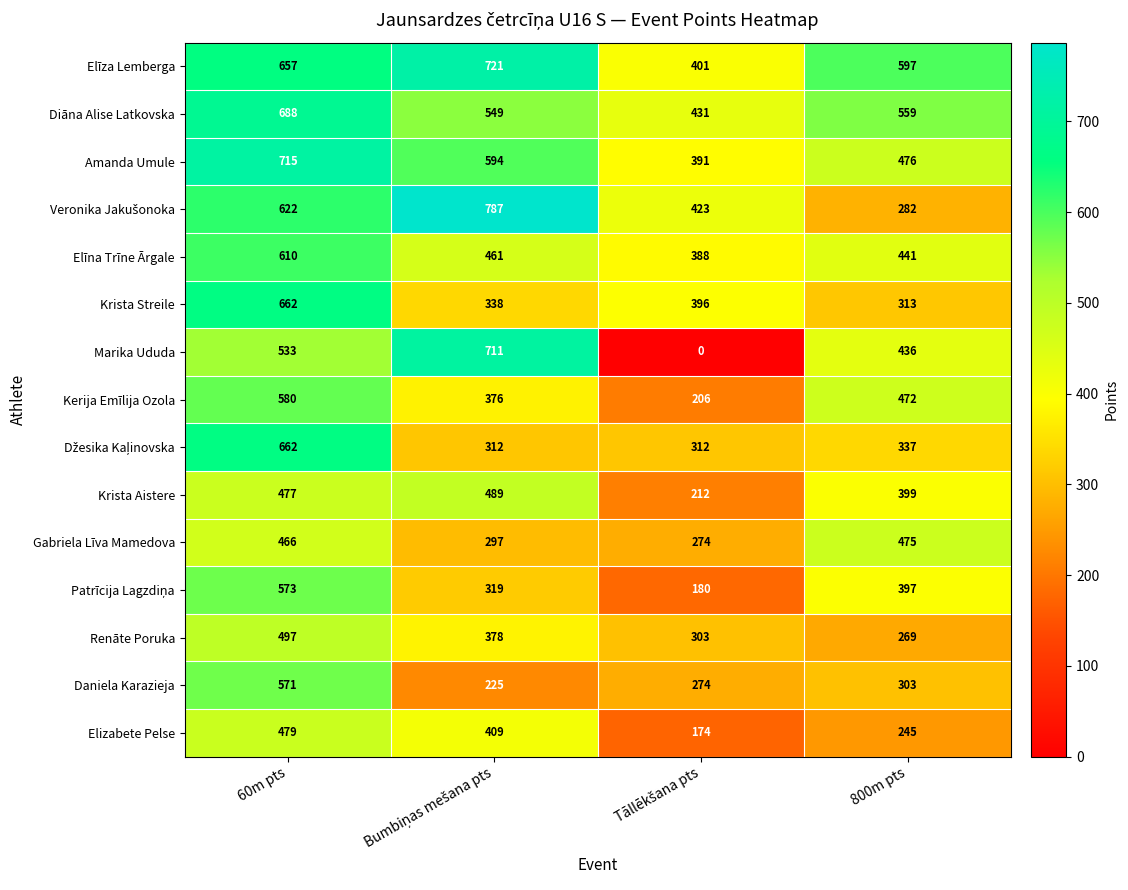

At which category is the sum across all series the highest?

60m pts